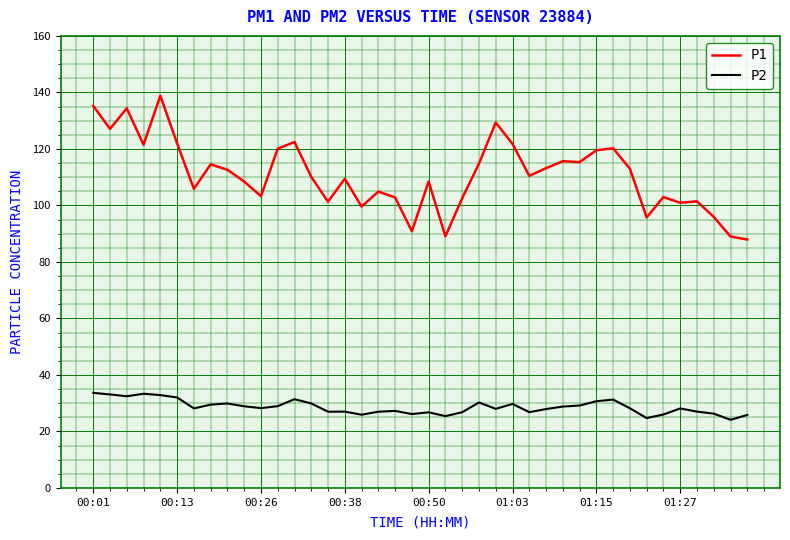

Which series has the largest total across all categories?

P1